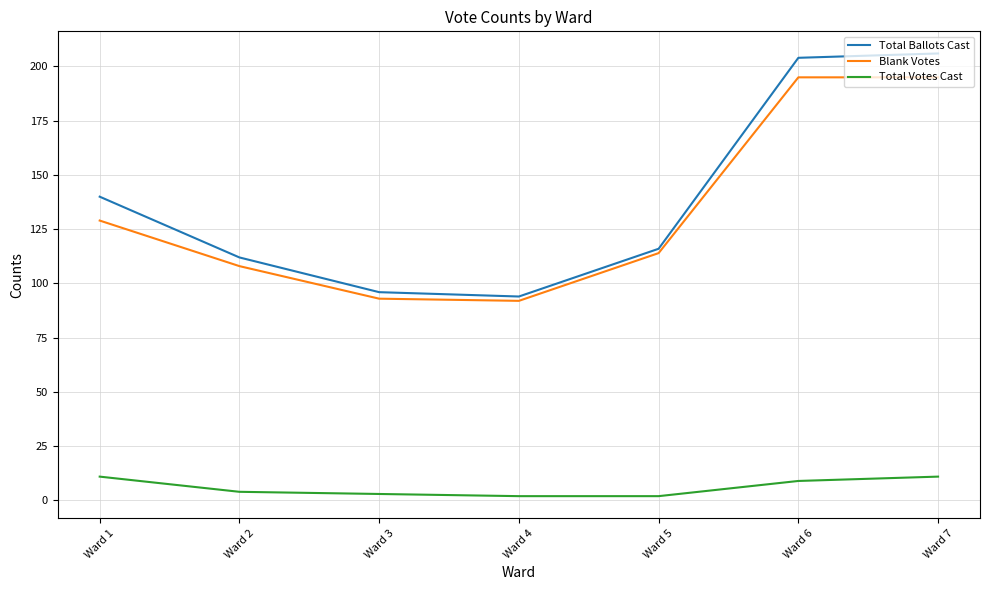

True or false: Total Votes Cast and Total Ballots Cast cross at least once.

False